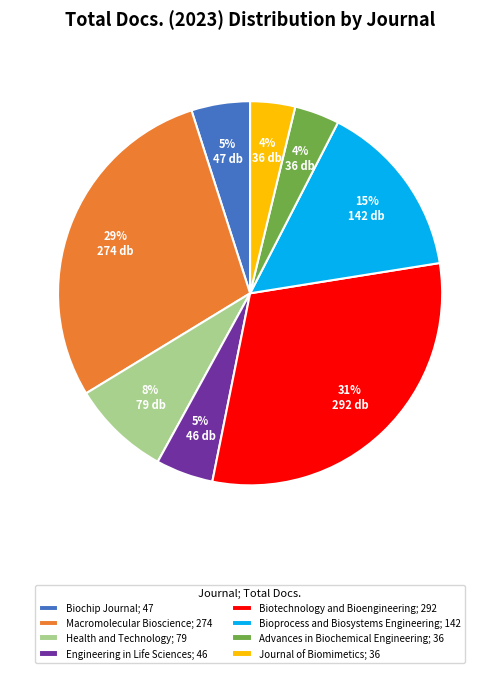

Combined, do Biochip Journal; 47 and Advances in Biochemical Engineering; 36 account for over 50%?

No